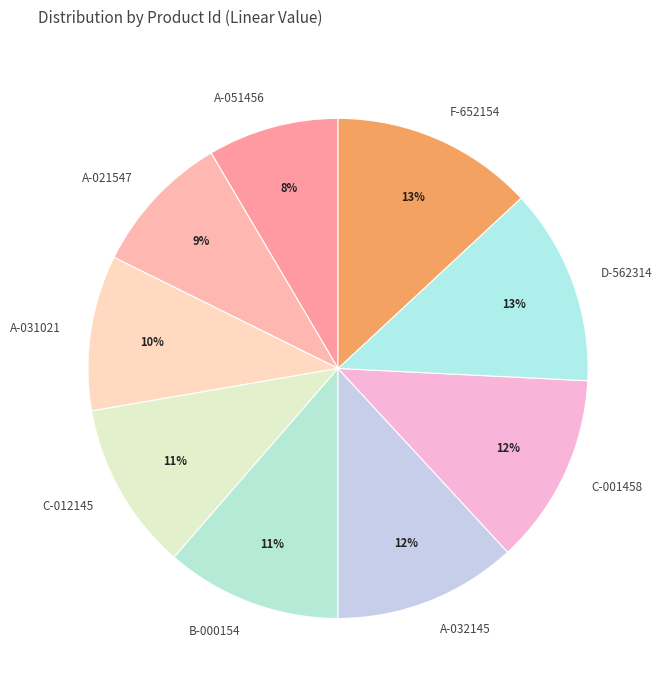

The A-051456 slice represents 8% of the pie. True or false?

True